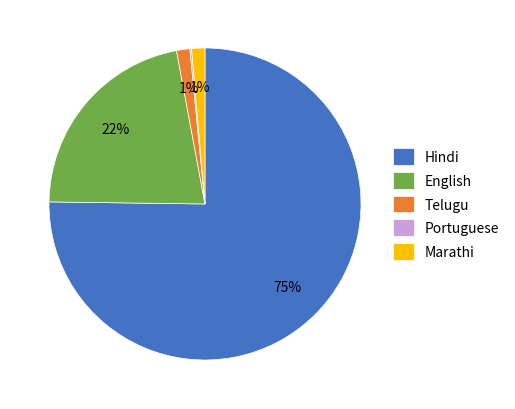

What is the ratio of the value at English to the value at Hindi?

0.3